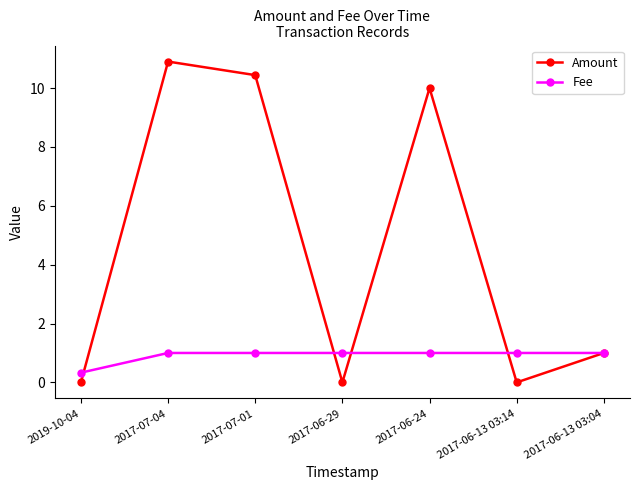

How many data points does each series have?

7